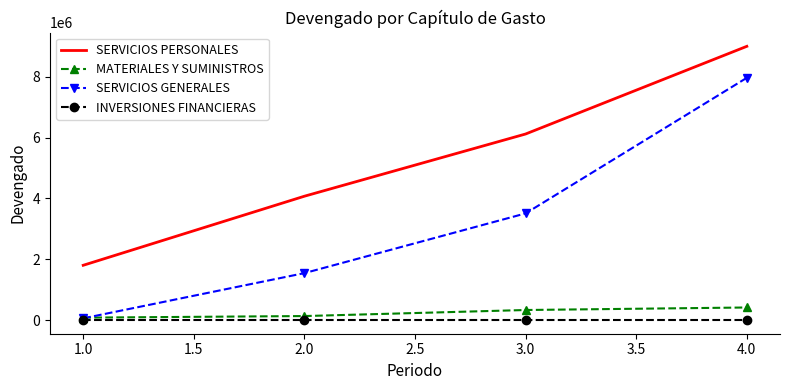

The value of SERVICIOS GENERALES at 2.0 is 2151710.3. True or false?

False